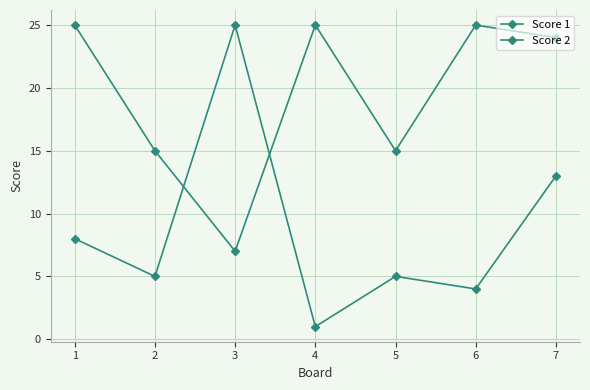

What is the lowest value of the Score 2 series?

1